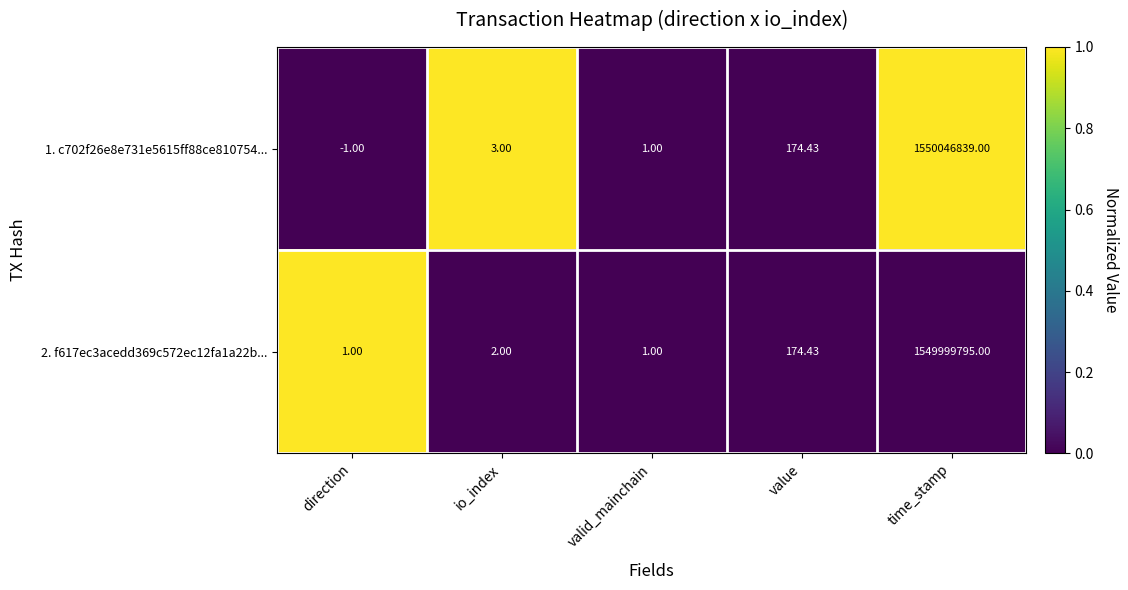

At which label is 2. f617ec3acedd369c572ec12fa1a22b... closest to 774999898?

value